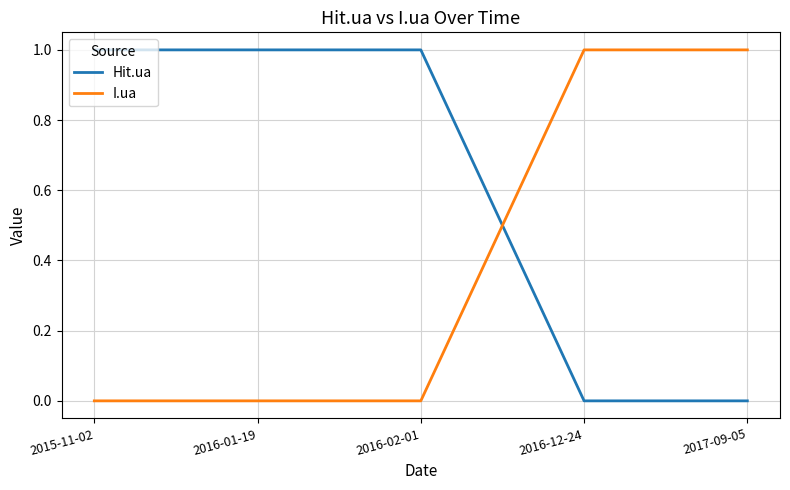

Reading right to left, extract all data points from this chart.

Hit.ua: 0	0	1	1	1
I.ua: 1	1	0	0	0